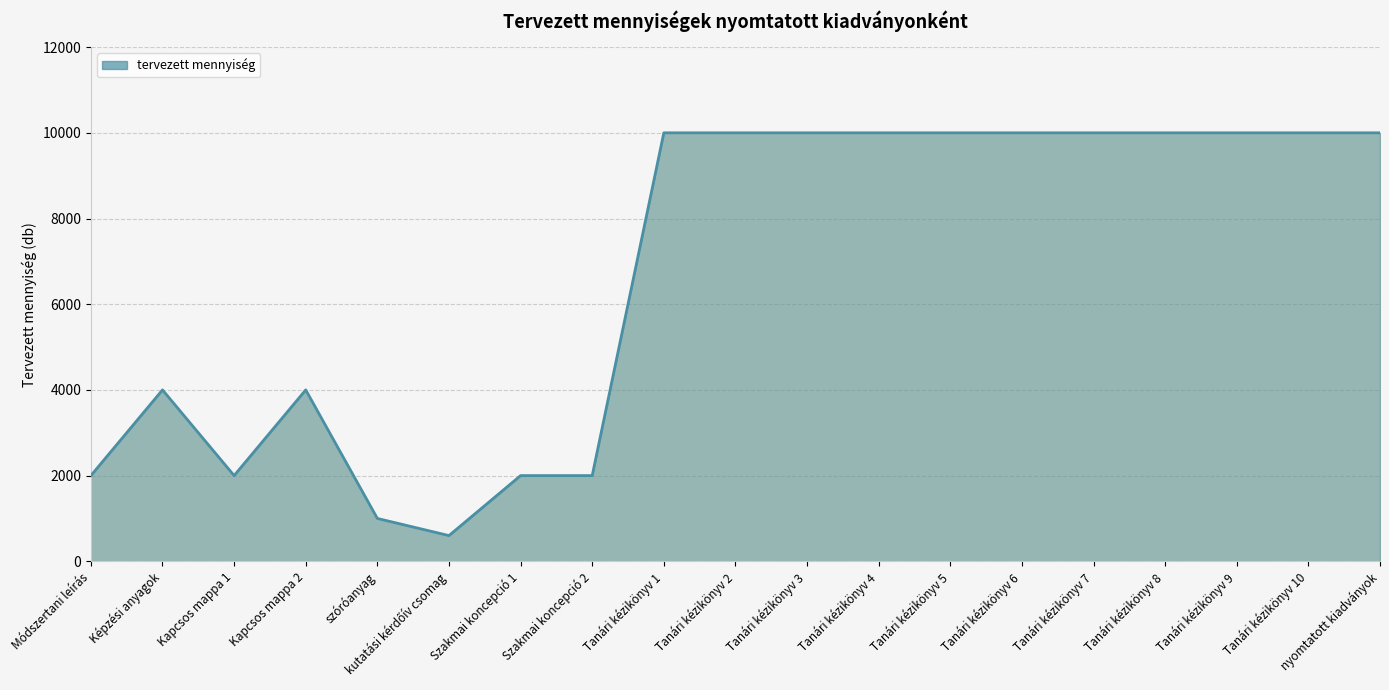

What is the difference between the second highest and second lowest values?

9000